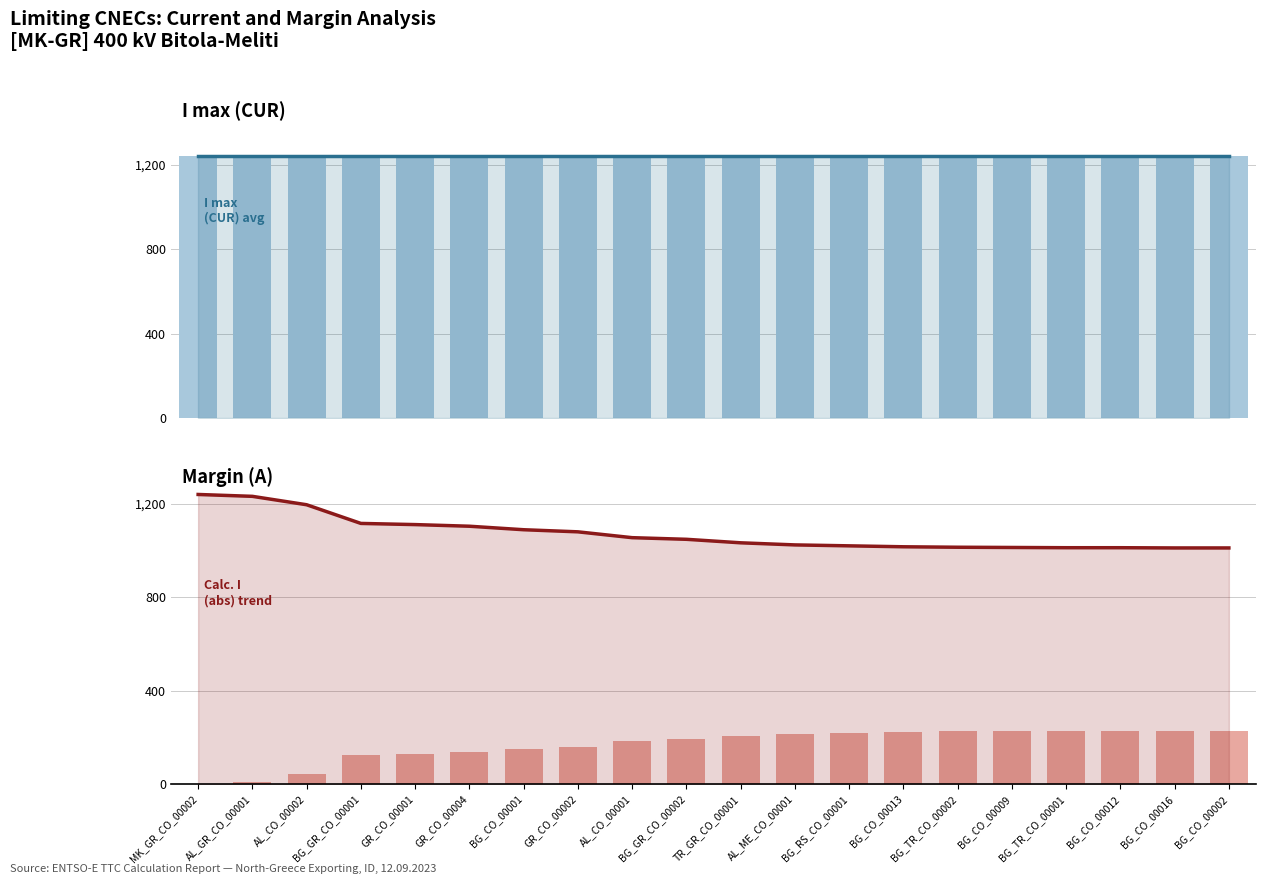

Rank the series at BG_CO_00016 from highest to lowest value.

I max (CUR) trend, I max (CUR), Calculated I (abs), Margin (A) abs